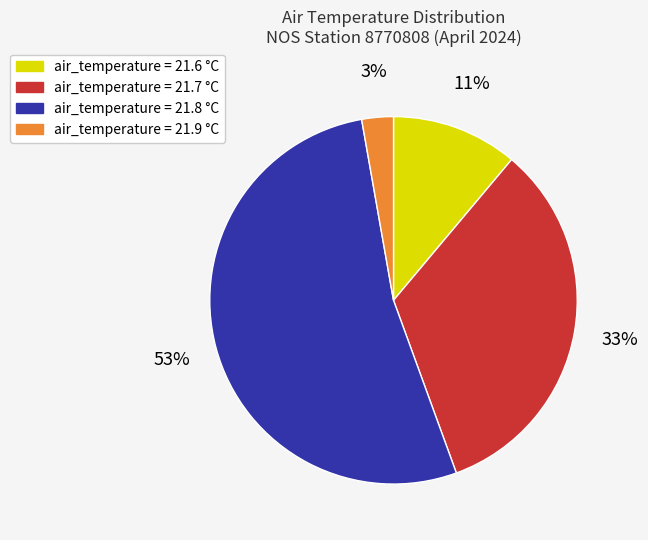

Between air_temperature = 21.9 °C and air_temperature = 21.6 °C, which is larger?

air_temperature = 21.6 °C